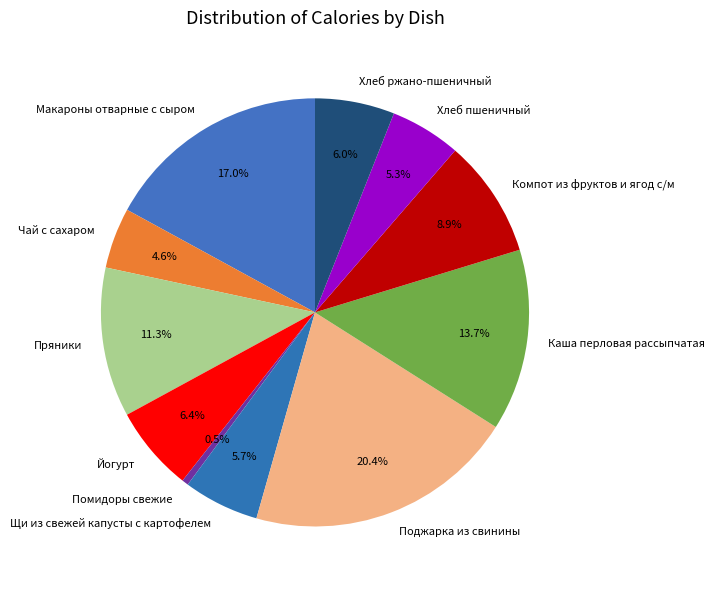

Does any single category account for the majority?

No